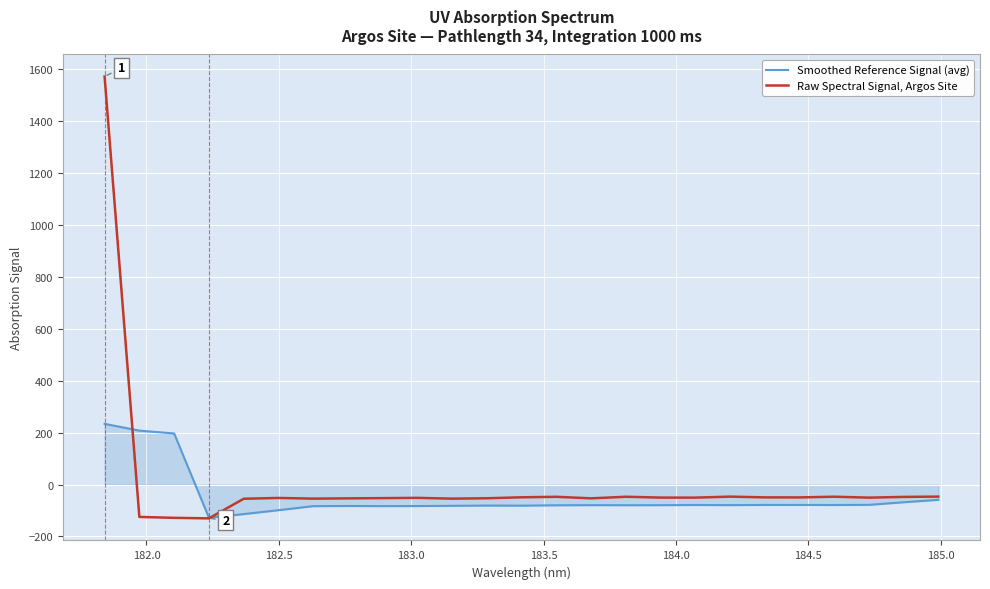

What is the maximum value shown in the chart?

1571.9